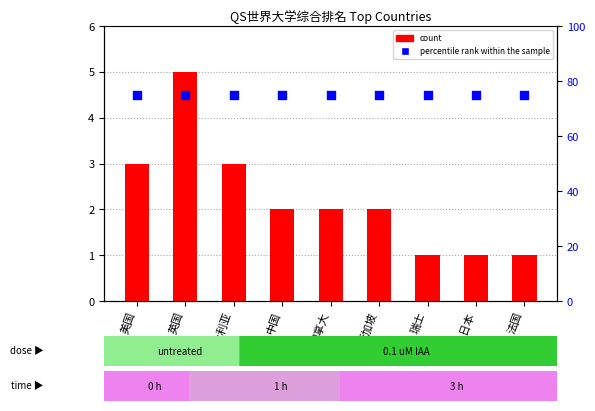

Which series contains the highest Y value?

percentile rank within the sample